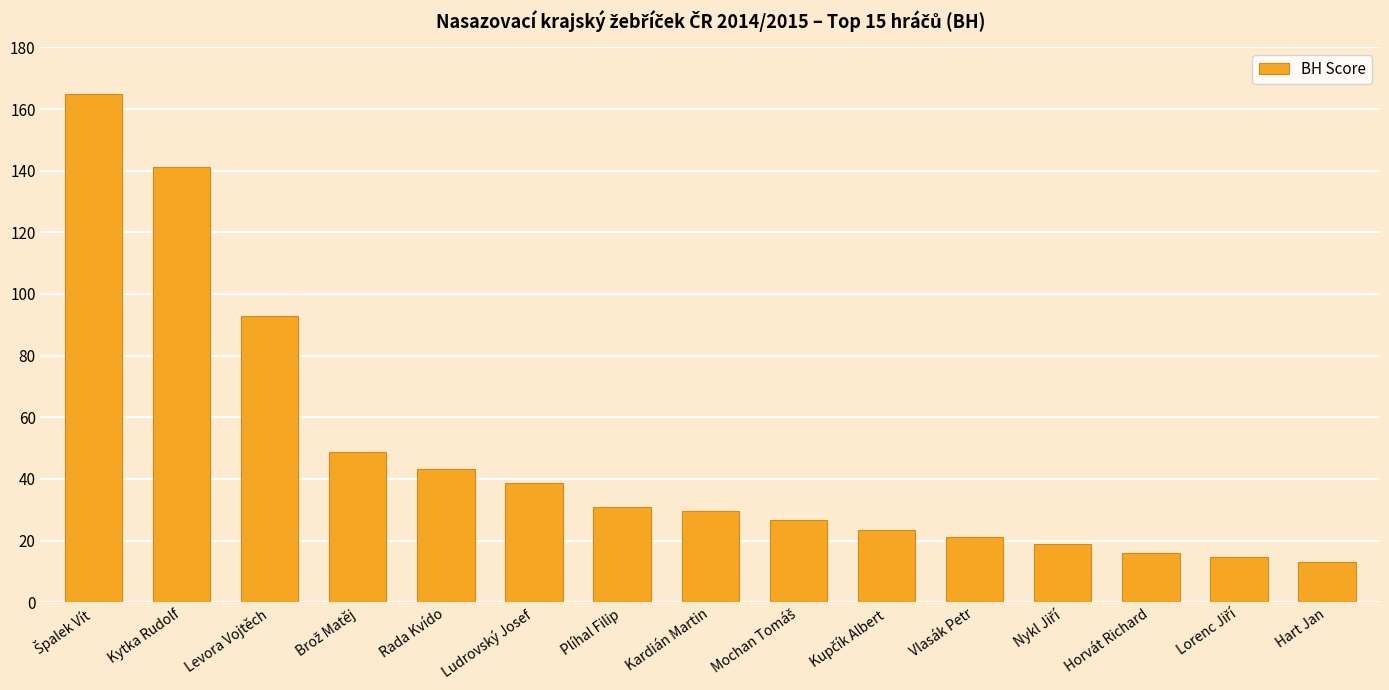

Which category has the lowest value across all series?

Hart Jan